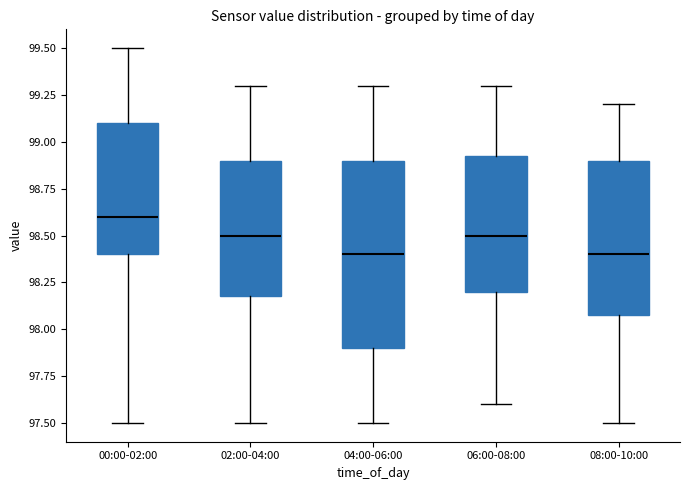

Reading left to right, transcribe this box plot: for each box, give where its median line is, the range the box spans, and where its two whiskers end, as read against the y-axis. The values are not printed on the chart, so give them approximately, as read against the axis.

00:00-02:00: median 98.60, box 98.40 to 99.10, whiskers 97.50 to 99.50
02:00-04:00: median 98.50, box 98.20 to 98.90, whiskers 97.50 to 99.30
04:00-06:00: median 98.40, box 97.90 to 98.90, whiskers 97.50 to 99.30
06:00-08:00: median 98.50, box 98.20 to 98.95, whiskers 97.60 to 99.30
08:00-10:00: median 98.40, box 98.10 to 98.90, whiskers 97.50 to 99.20